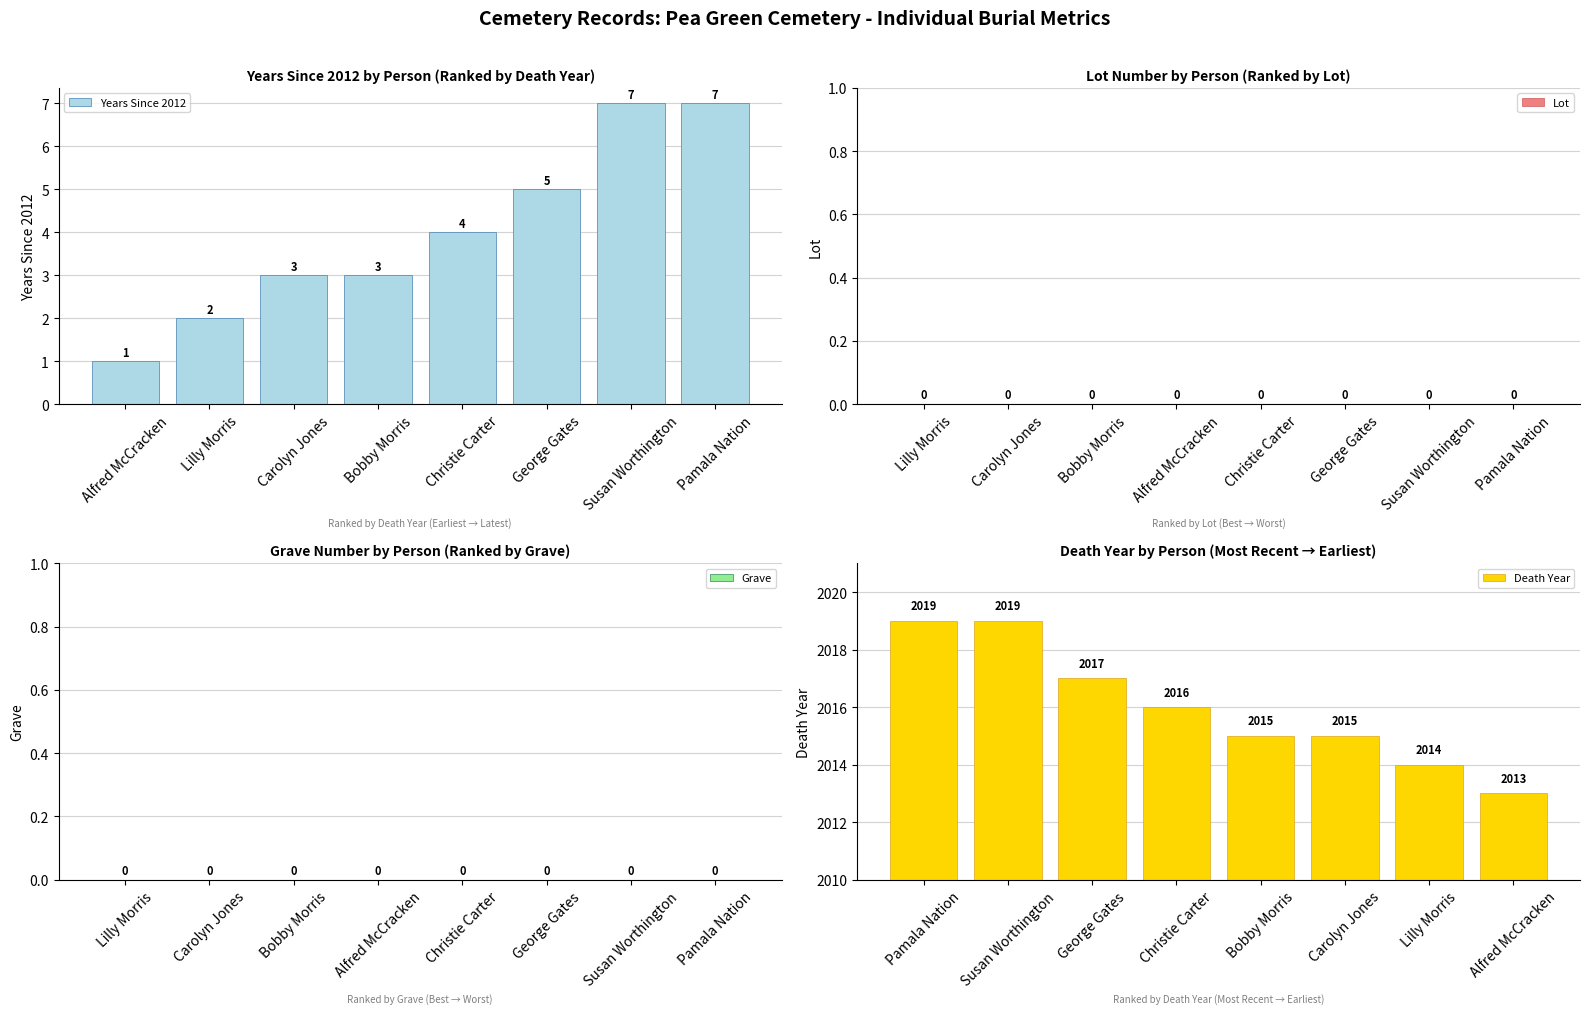

What is the difference between the second highest and minimum values in the Years Since 2012 series?

6